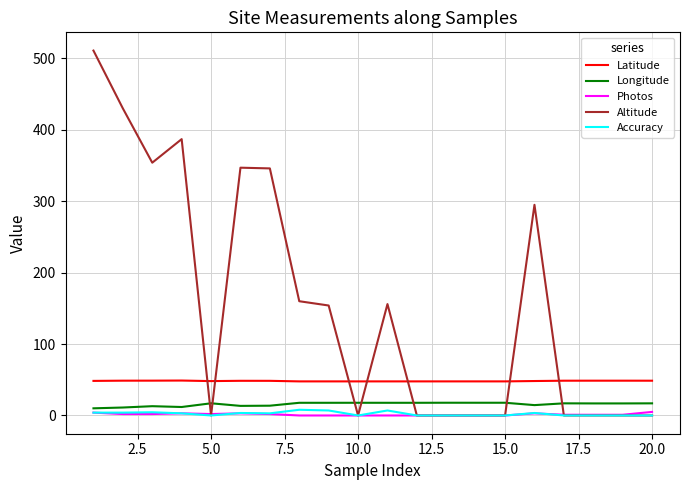

True or false: Accuracy has more than 2 points higher than both neighbors.

True